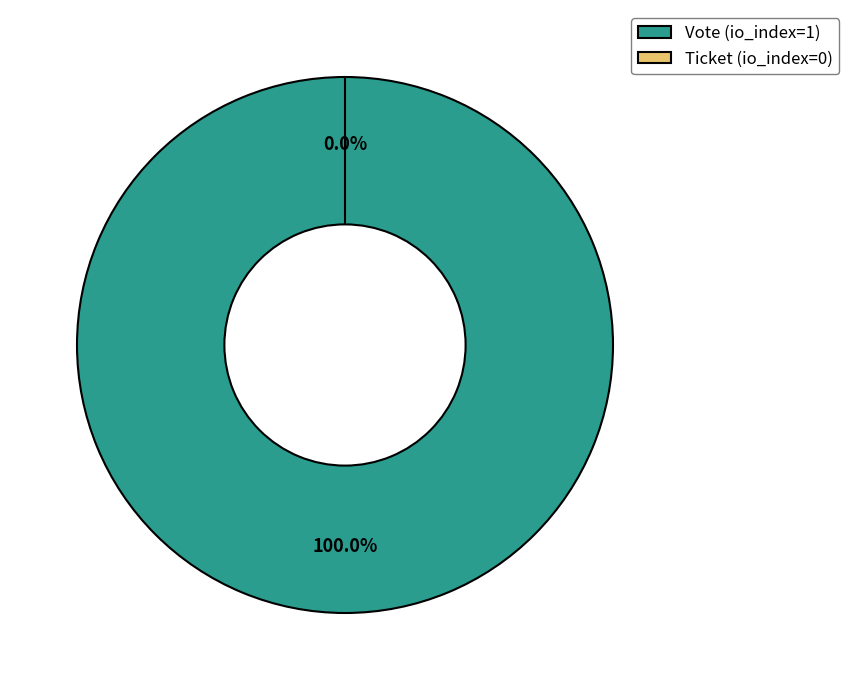

Between Vote (io_index=1) and Ticket (io_index=0), which is larger?

Vote (io_index=1)